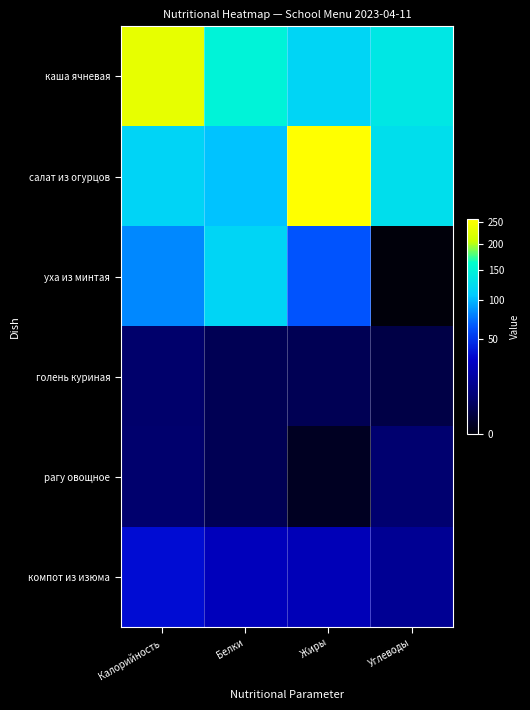

Reading left to right, extract all data points from this chart.

каша ячневая: Калорийность=232.0	Белки=149.0	Жиры=118.0	Углеводы=136.0
салат из огурцов: Калорийность=116.2	Белки=104.0	Жиры=256.0	Углеводы=127.0
уха из минтая: Калорийность=81.6	Белки=118.0	Жиры=63.6	Углеводы=0.0
голень куриная: Калорийность=6.9	Белки=3.8	Жиры=3.9	Углеводы=2.5
рагу овощное: Калорийность=6.9	Белки=3.9	Жиры=0.4	Углеводы=7.5
компот из изюма: Калорийность=35.5	Белки=25.8	Жиры=24.8	Углеводы=14.6